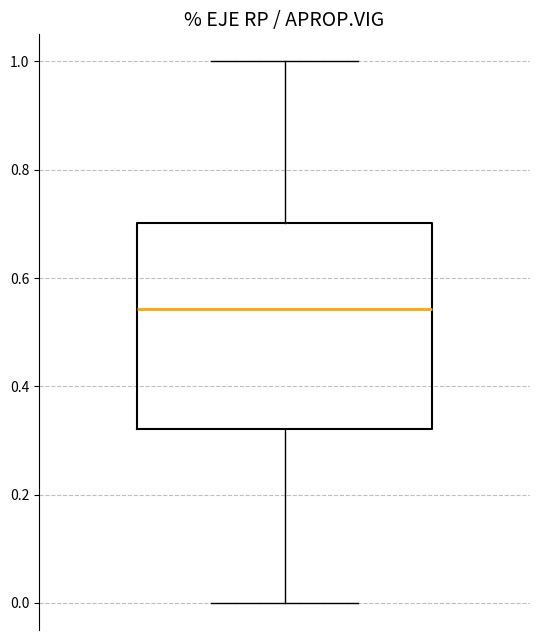

Where does the lower whisker of the box end on the y-axis? The values are not printed on the chart, so give them approximately, as read against the axis.

0.00